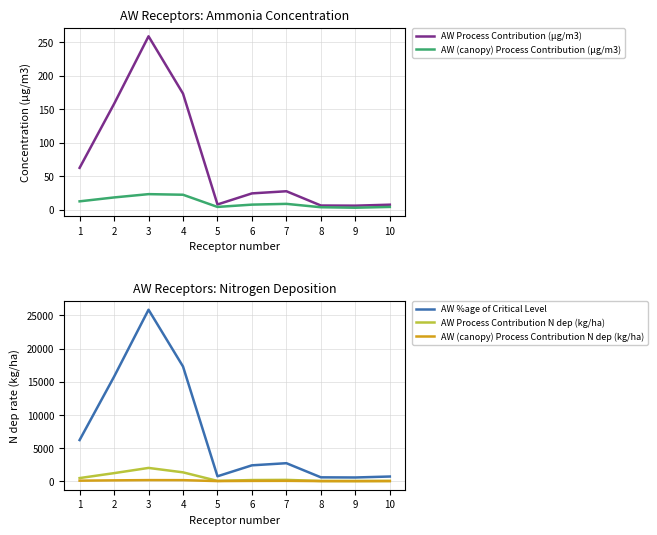

At how many categories does at least one series exceed 5806?

4